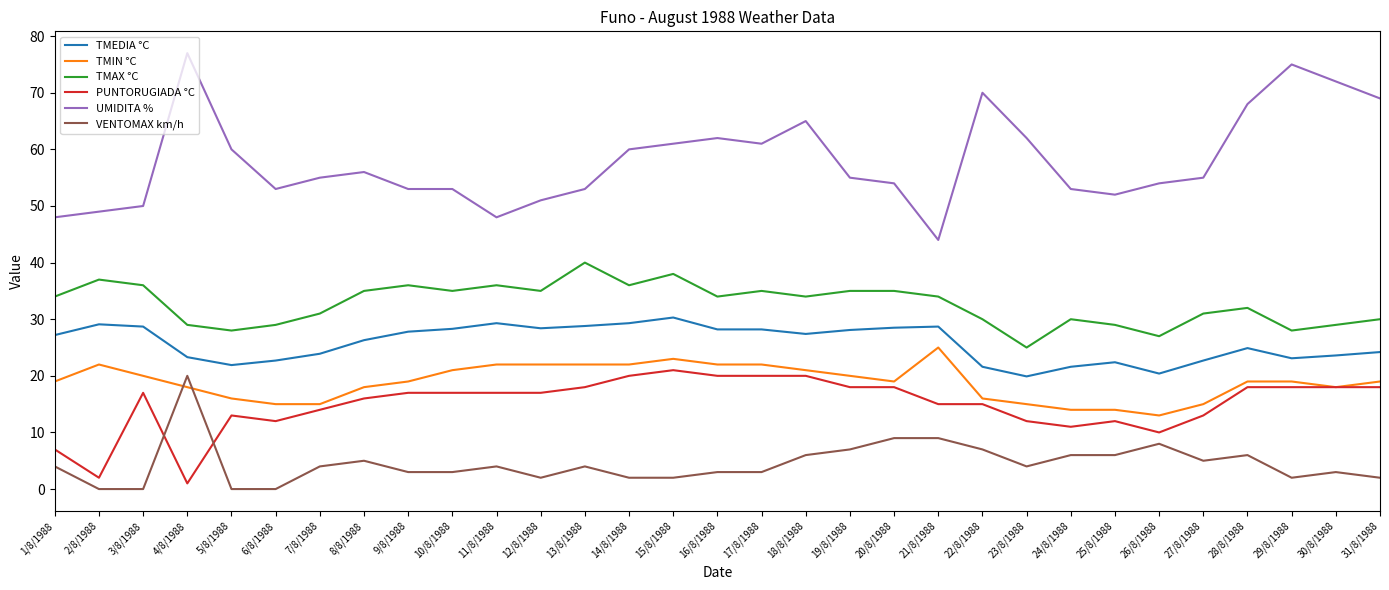

Which label corresponds to the largest value in the chart?

4/8/1988